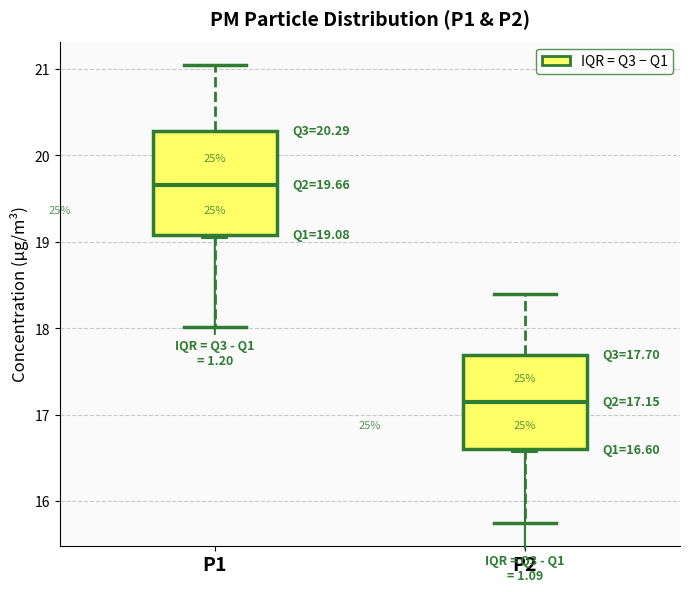

Which box has the lowest median line?

P2